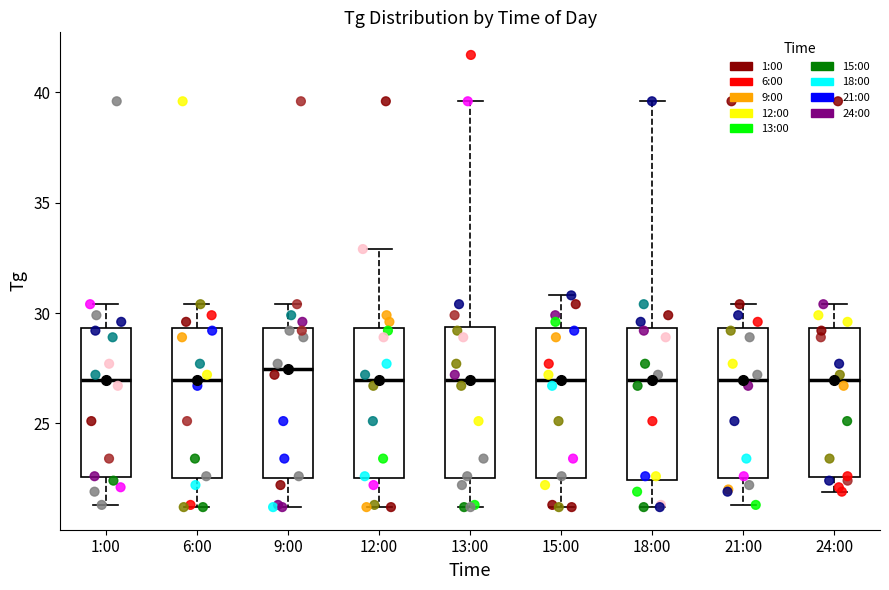

Reading left to right, read every box against the y-axis: the position of its median line, the range the box covers, and the ends of its whiskers. The values are not printed on the chart, so give them approximately, as read against the axis.

1:00: median 27.0, box 22.5 to 29.5, whiskers 21.5 to 30.5
6:00: median 27.0, box 22.5 to 29.5, whiskers 21.0 to 30.5
9:00: median 27.5, box 22.5 to 29.5, whiskers 21.0 to 30.5
12:00: median 27.0, box 22.5 to 29.5, whiskers 21.0 to 33.0
13:00: median 27.0, box 22.5 to 29.5, whiskers 21.0 to 39.5
15:00: median 27.0, box 22.5 to 29.5, whiskers 21.0 to 31.0
18:00: median 27.0, box 22.5 to 29.5, whiskers 21.0 to 39.5
21:00: median 27.0, box 22.5 to 29.5, whiskers 21.5 to 30.5
24:00: median 27.0, box 22.5 to 29.5, whiskers 22.0 to 30.5